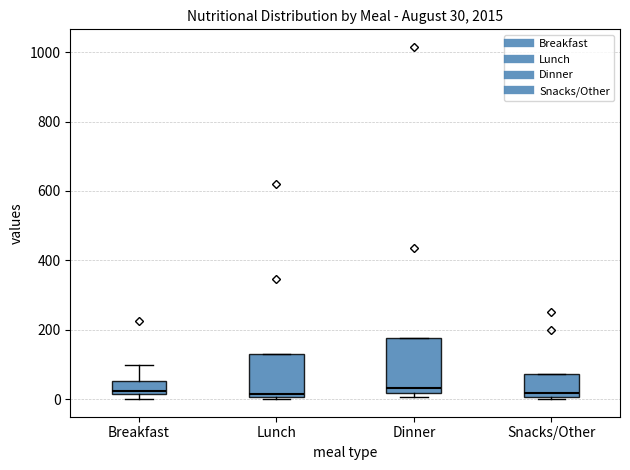

Which box is the tallest, from its lower edge to its upper edge?

Dinner